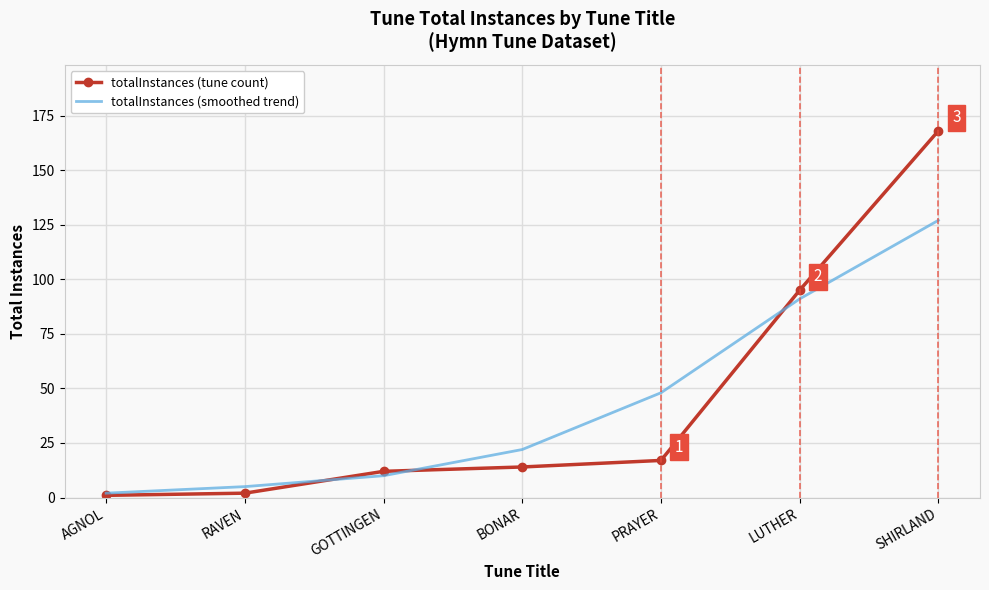

What is the difference between the highest and lowest values at SHIRLAND?

41